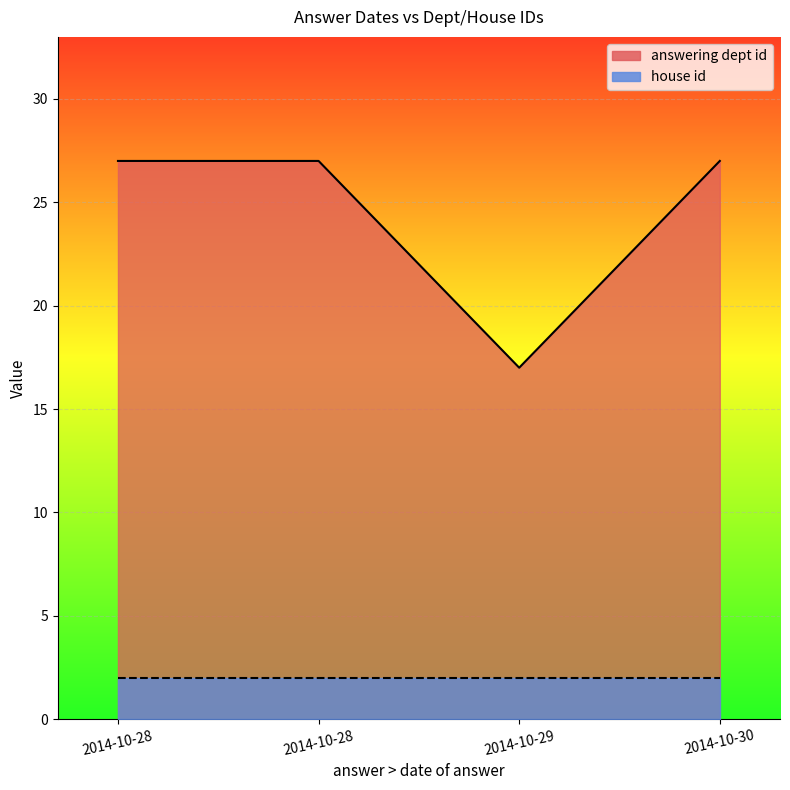

What are all the series names shown in the legend?

answering dept id, house id